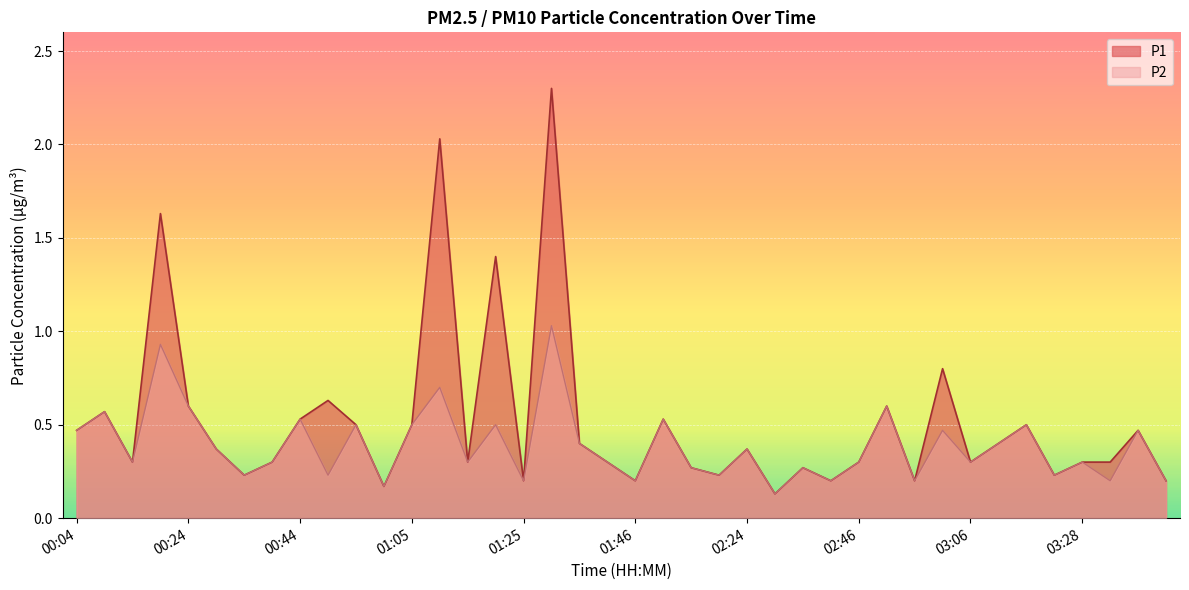

True or false: P1 and P2 intersect in this chart.

False